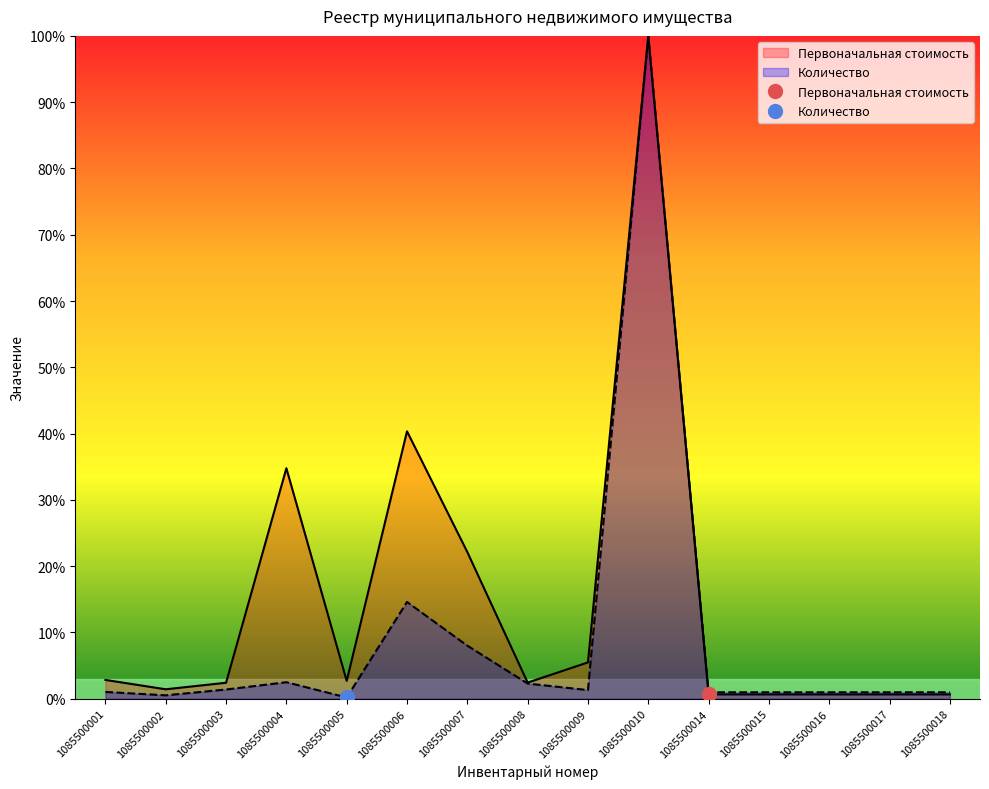

Between 1085500016 and 1085500009, which is larger?

1085500009